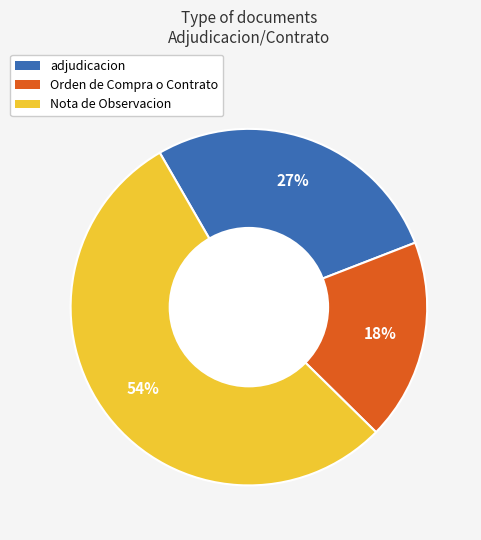

To the nearest percent, what is the average slice percentage?

33%